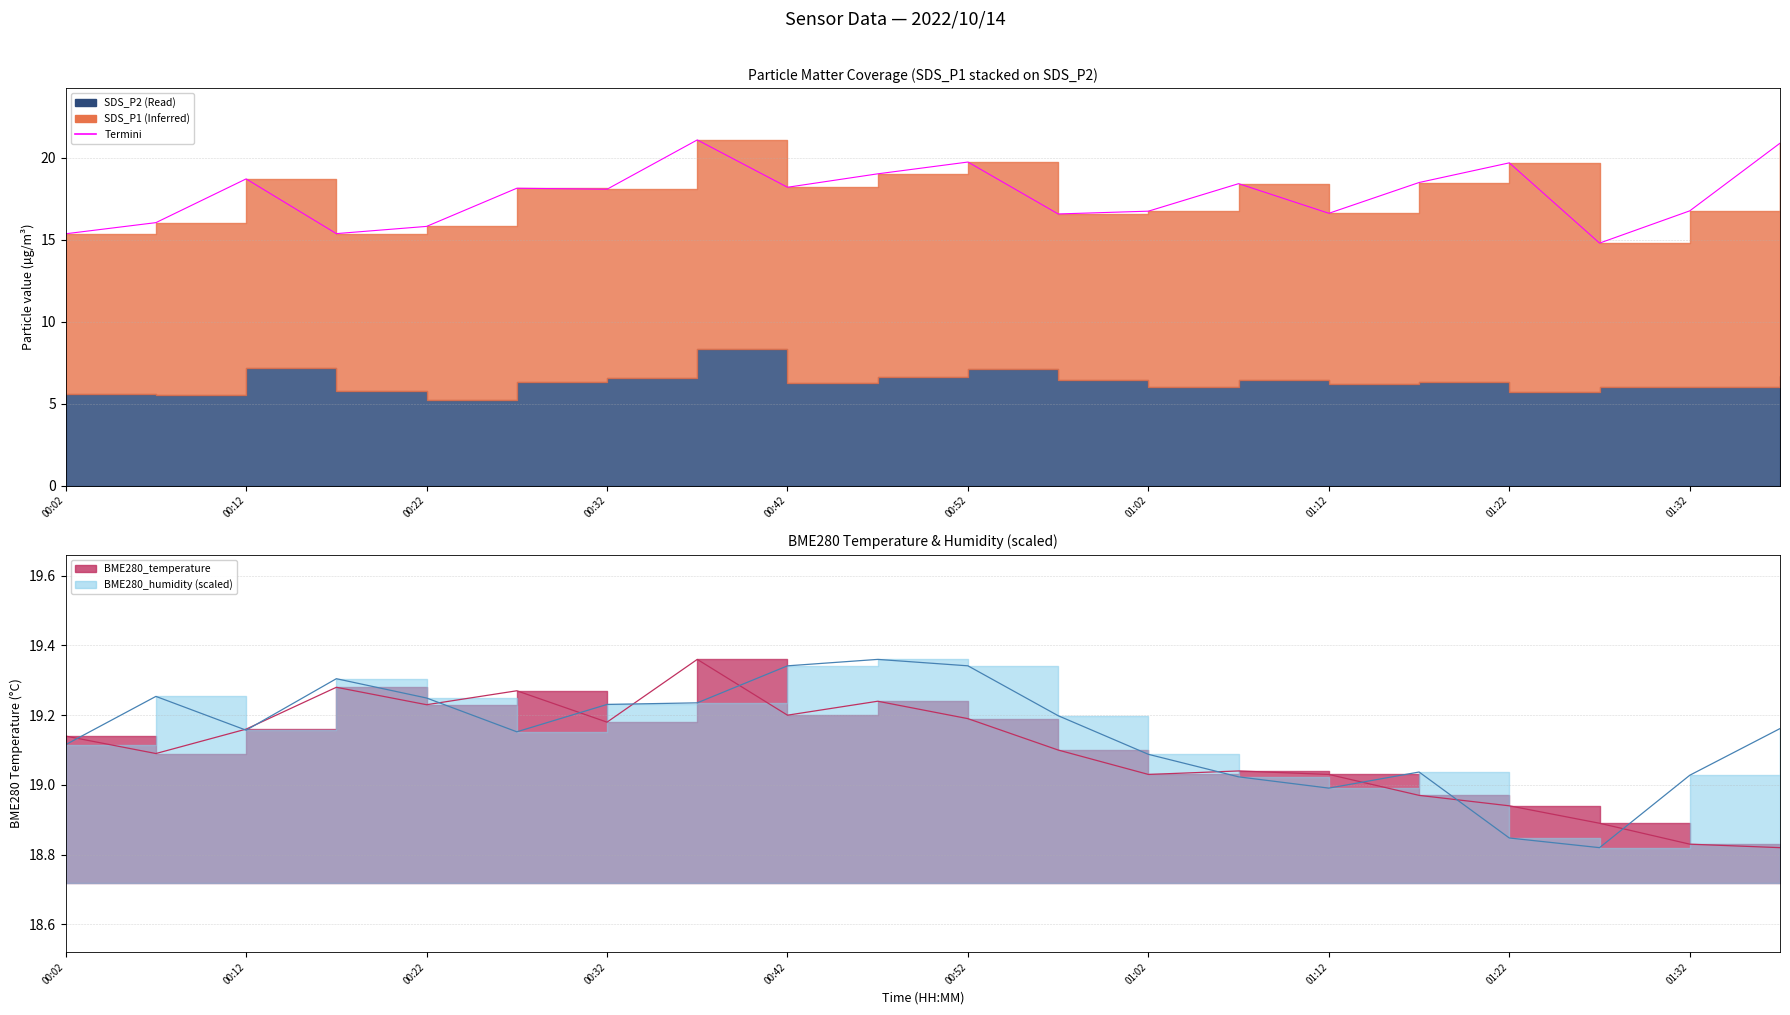

What is the change in value from 12 to 19?

+4.1